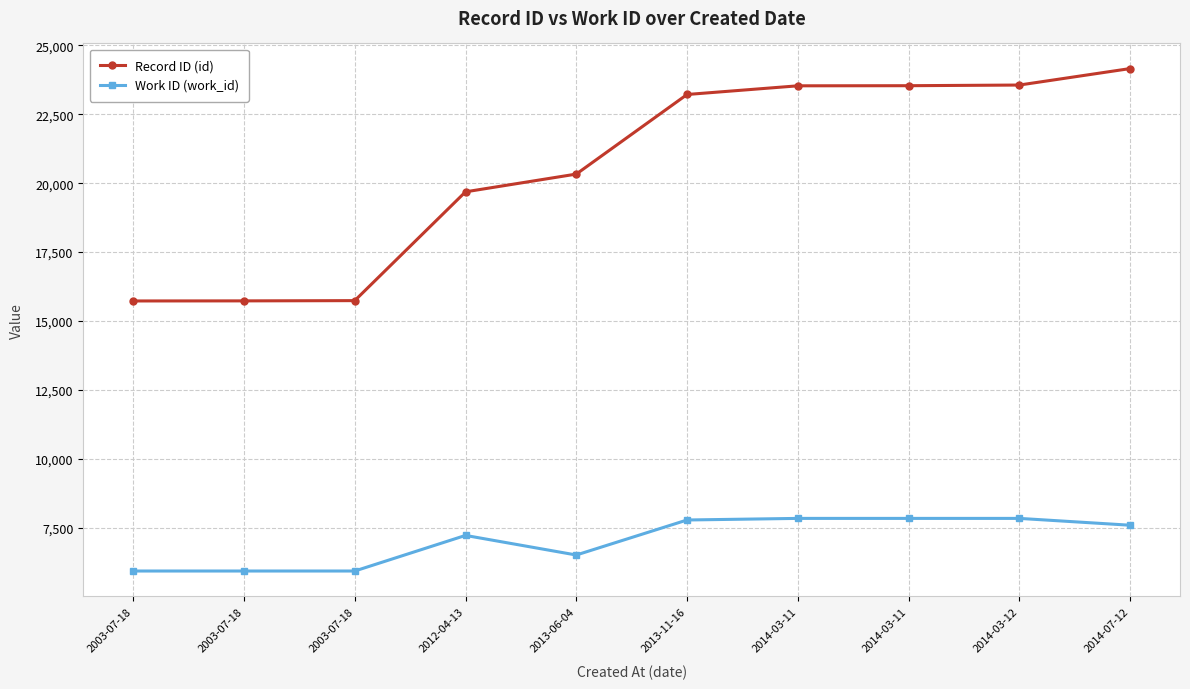

What value does the Record ID (id) series have at 2014-03-11, to the nearest 50?

23550